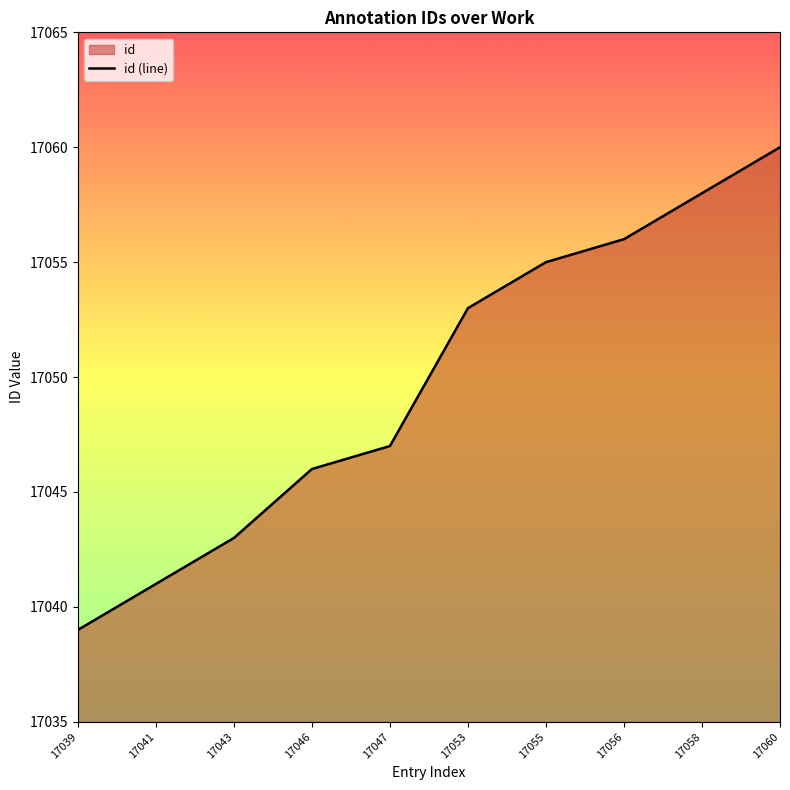

Rank the categories by value from highest to lowest.

17060, 17058, 17056, 17055, 17053, 17047, 17046, 17043, 17041, 17039